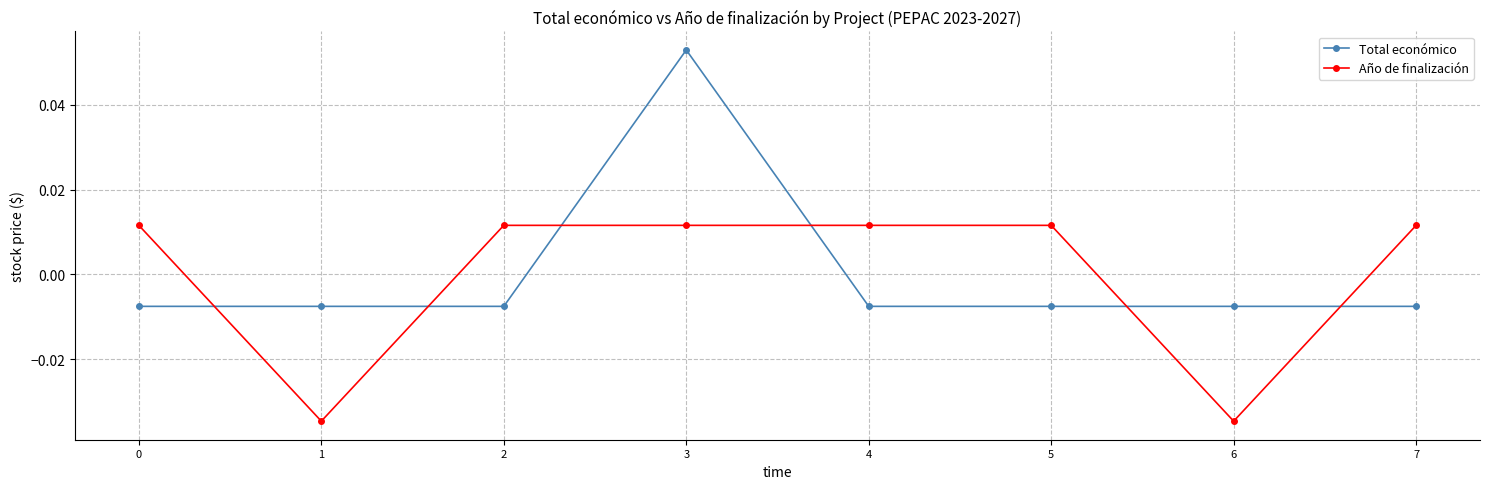

List the series in order of their peak value, lowest first.

Año de finalización, Total económico